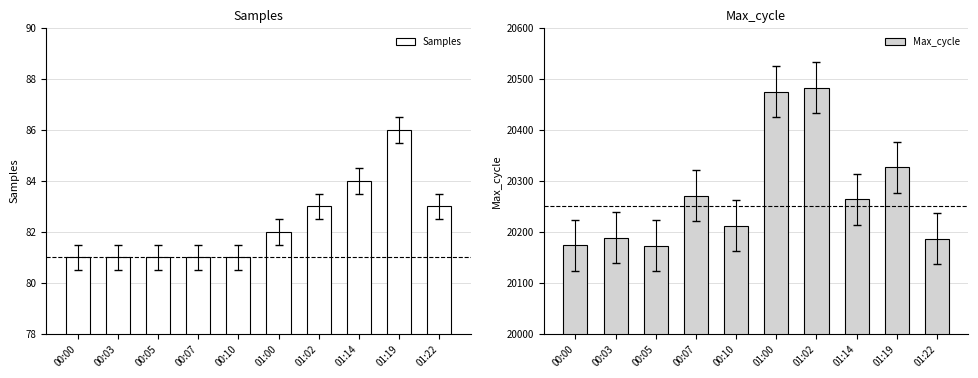

Which series has the widest spread of values?

Max_cycle